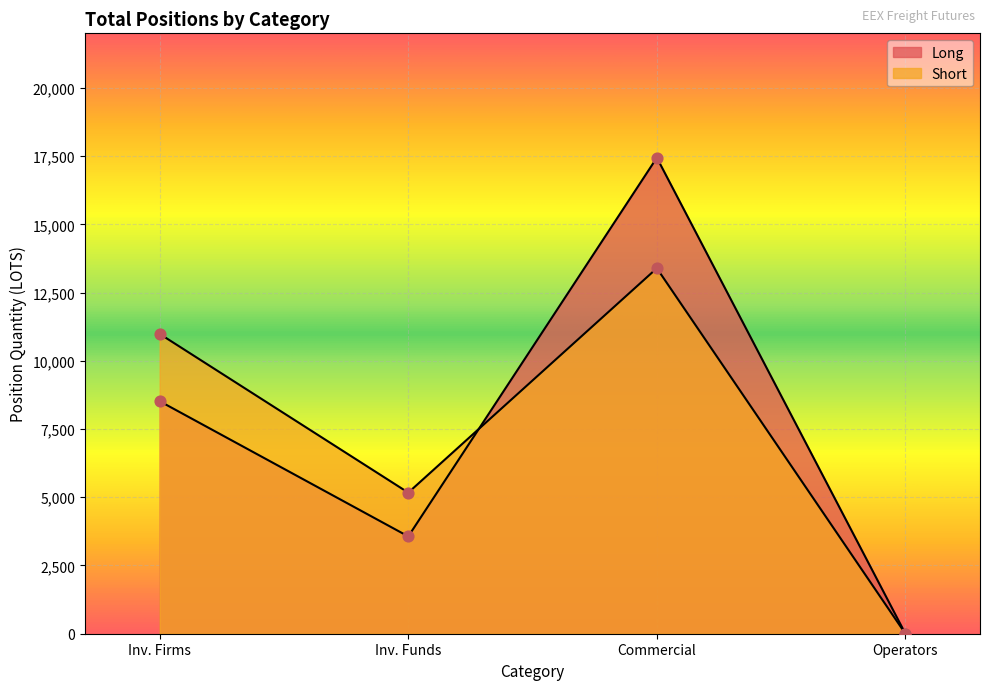

Which series has the largest total across all categories?

Short